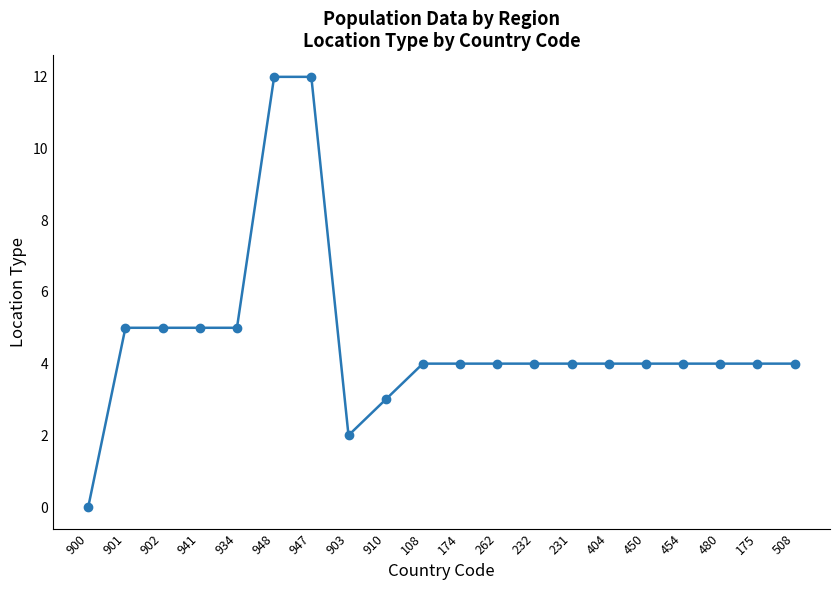

Which category has the lowest value across all series?

900